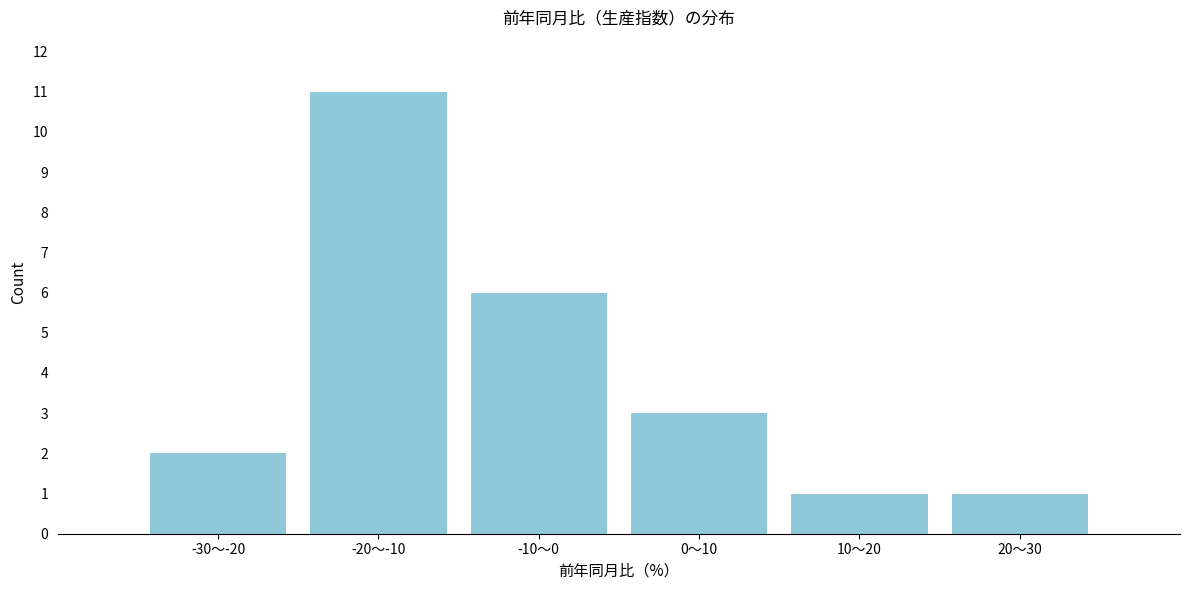

Reading left to right, what are all the values shown in this chart?

-30～-20=2	-20～-10=11	-10～0=6	0～10=3	10～20=1	20～30=1